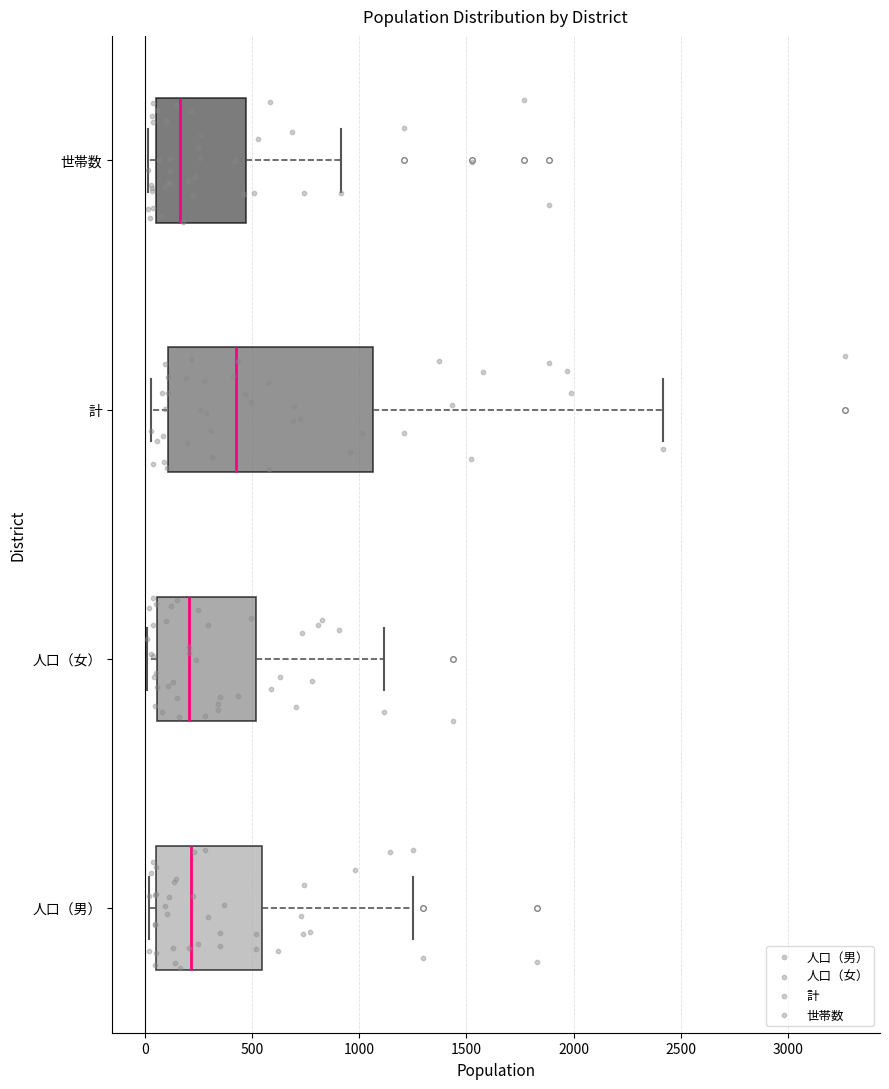

Where does the median line of the box for 計 sit on the x-axis? The values are not printed on the chart, so give them approximately, as read against the axis.

400